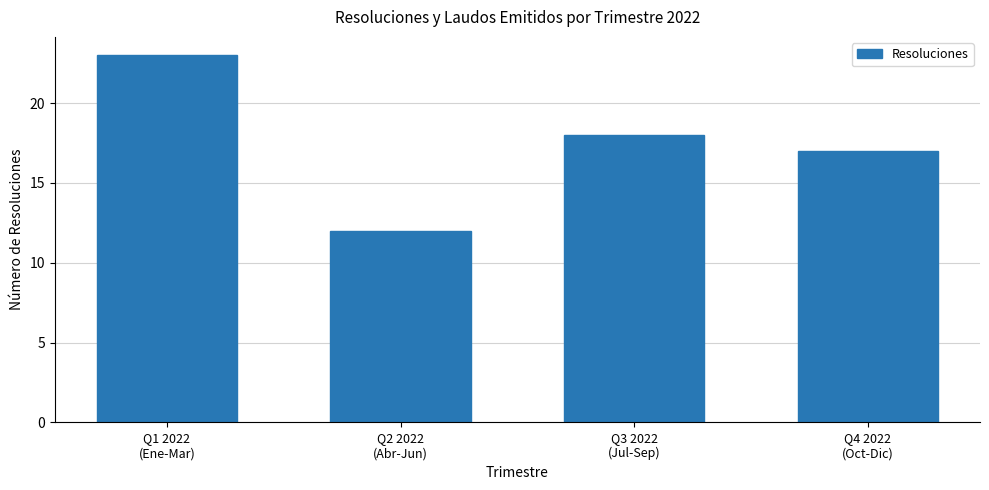

Approximately how many times larger is the value at Q3 2022
(Jul-Sep) compared to Q4 2022
(Oct-Dic)?

1.1